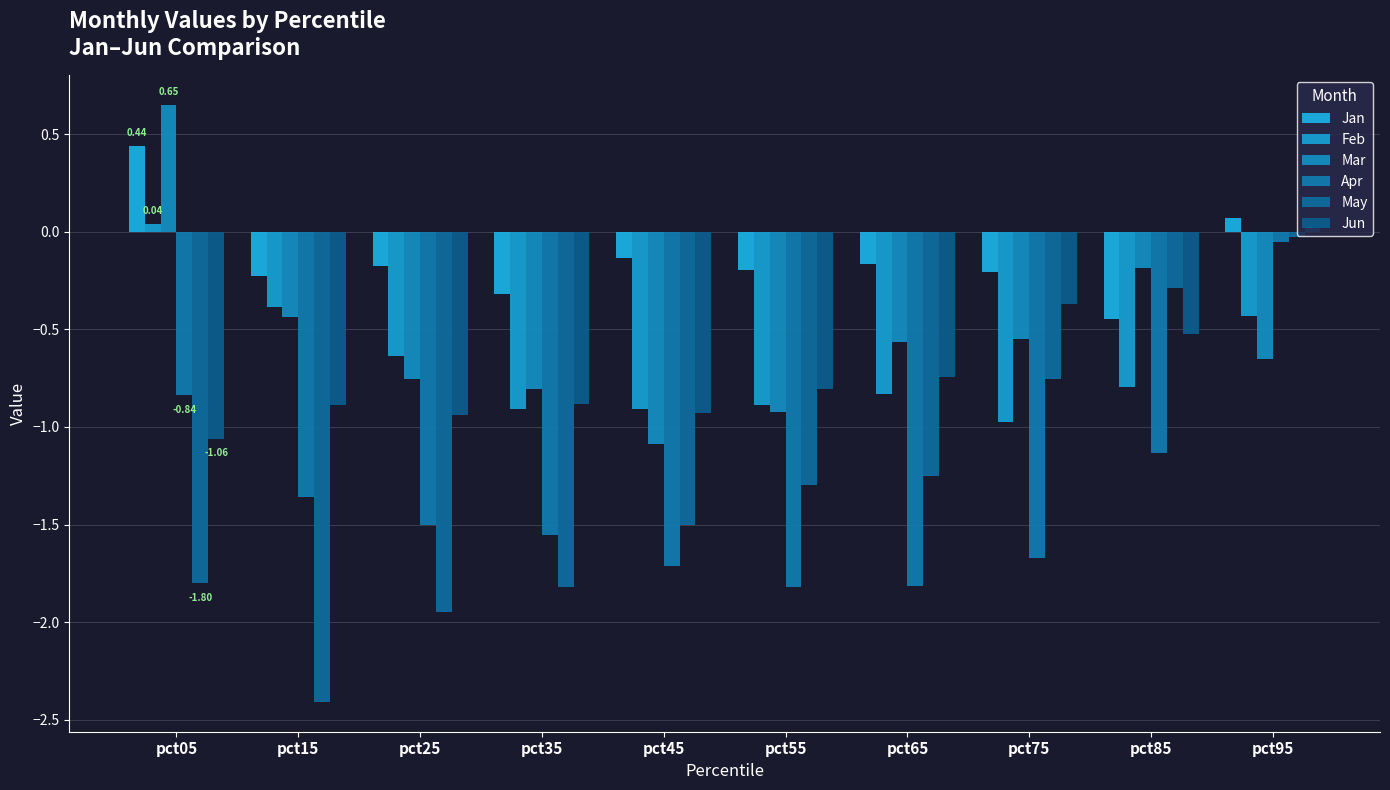

What is the spread (max minus min) of values at pct45?

1.6